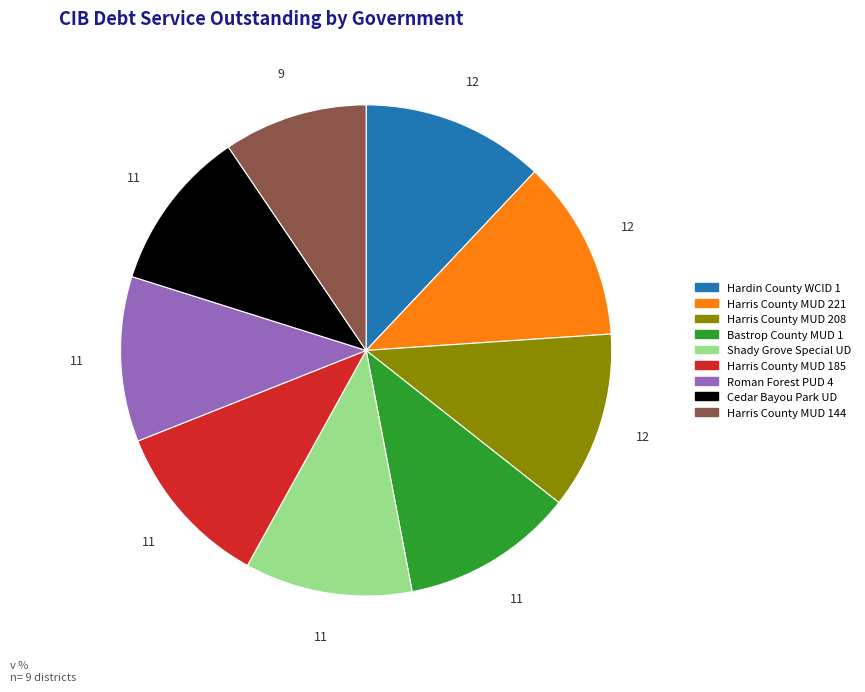

How many slices are in this pie chart?

9